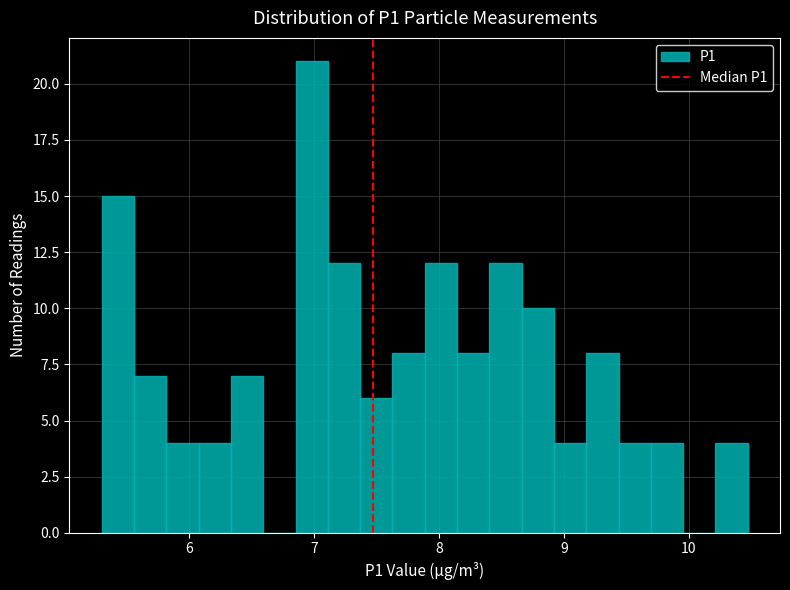

Read against the x-axis, roughly where is the centre of the tallest bar?

7.0